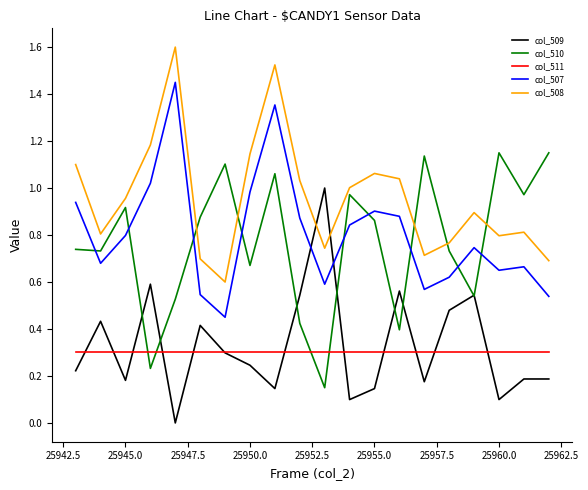

What is the highest value of the col_508 series?

1.6